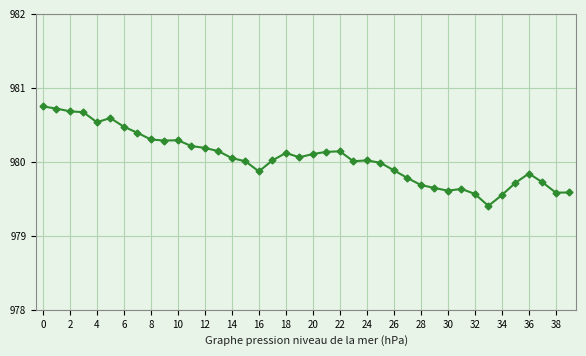

True or false: there are more than 0 points higher than both neighbors.

True